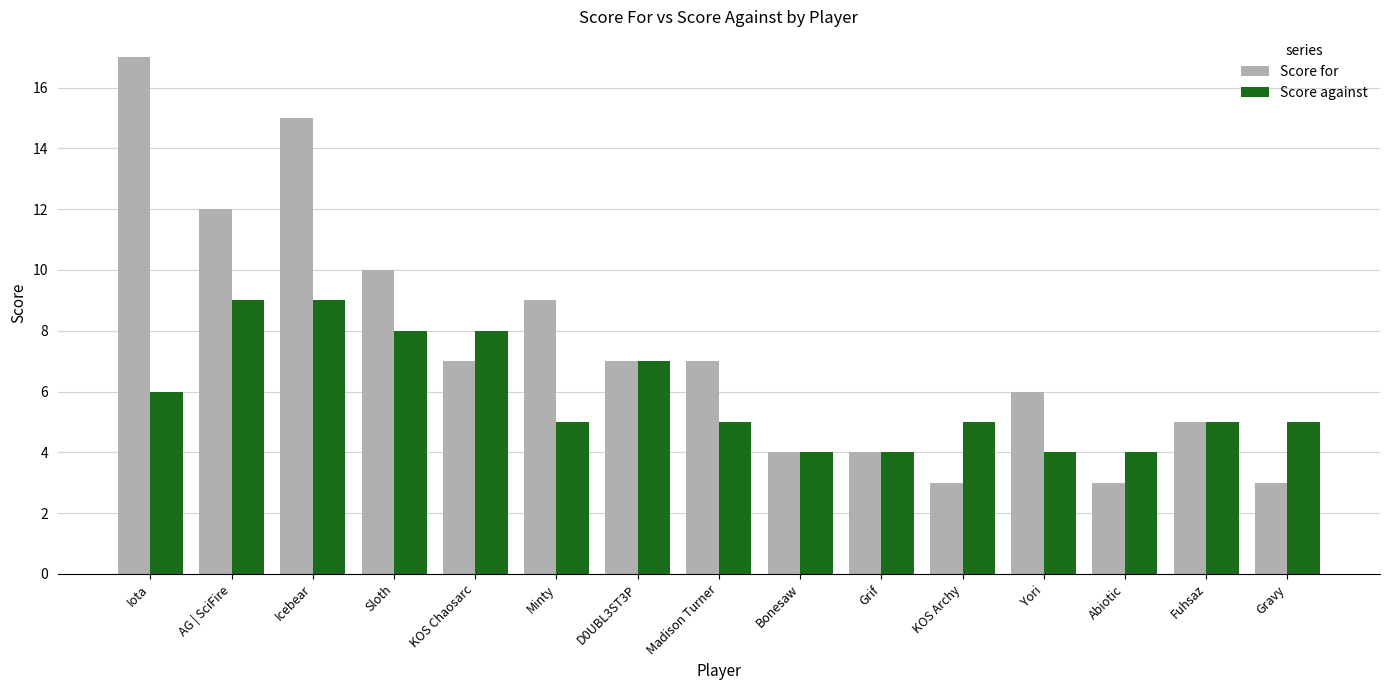

What are all the series names shown in the legend?

Score for, Score against